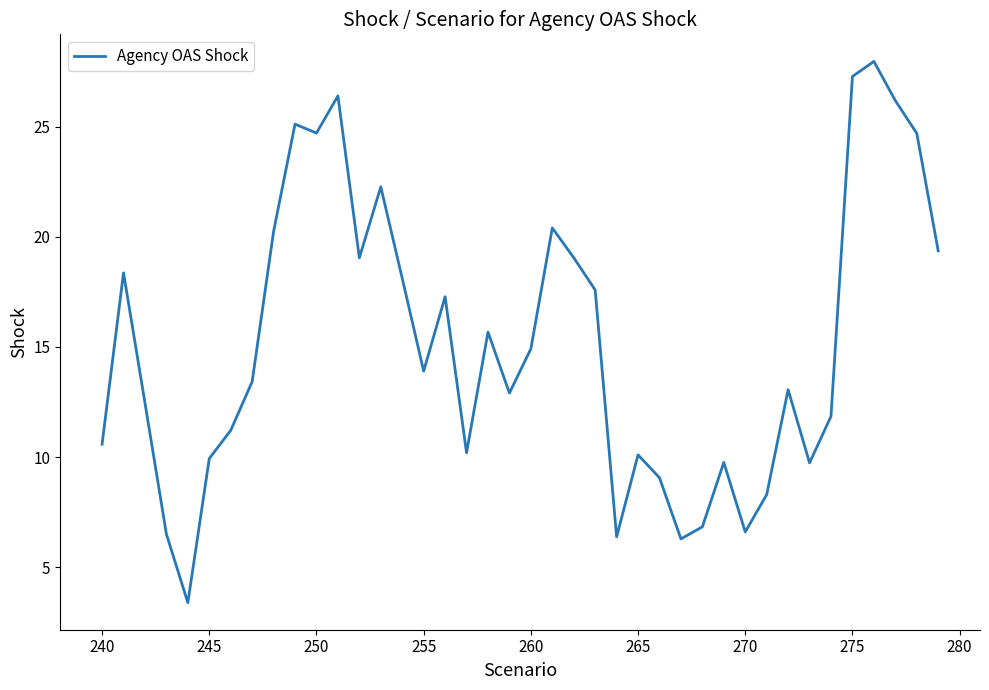

What is the maximum value shown in the chart?

28.0